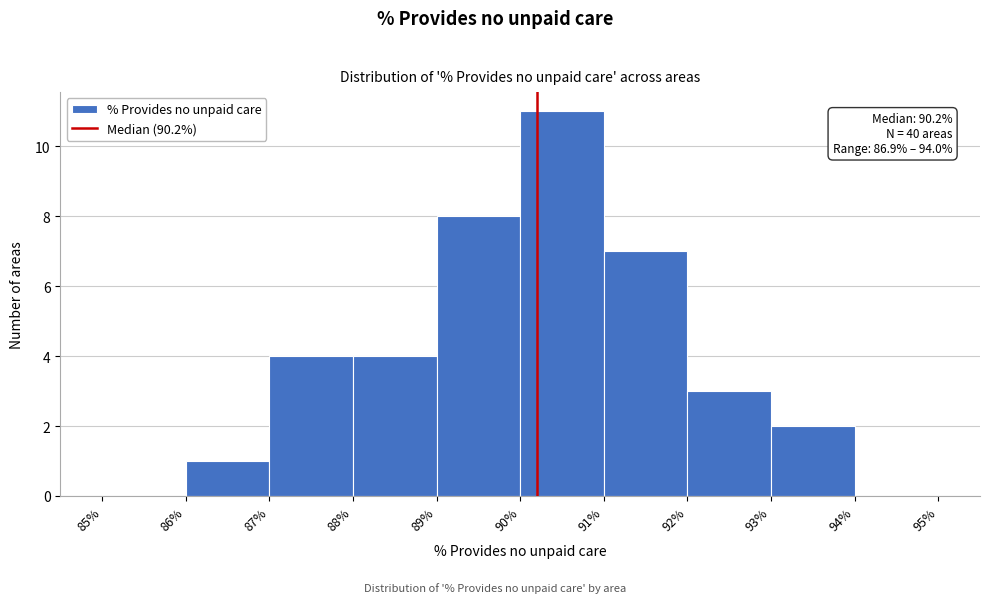

Over which range of the x-axis is the bar tallest?

90% to 91%